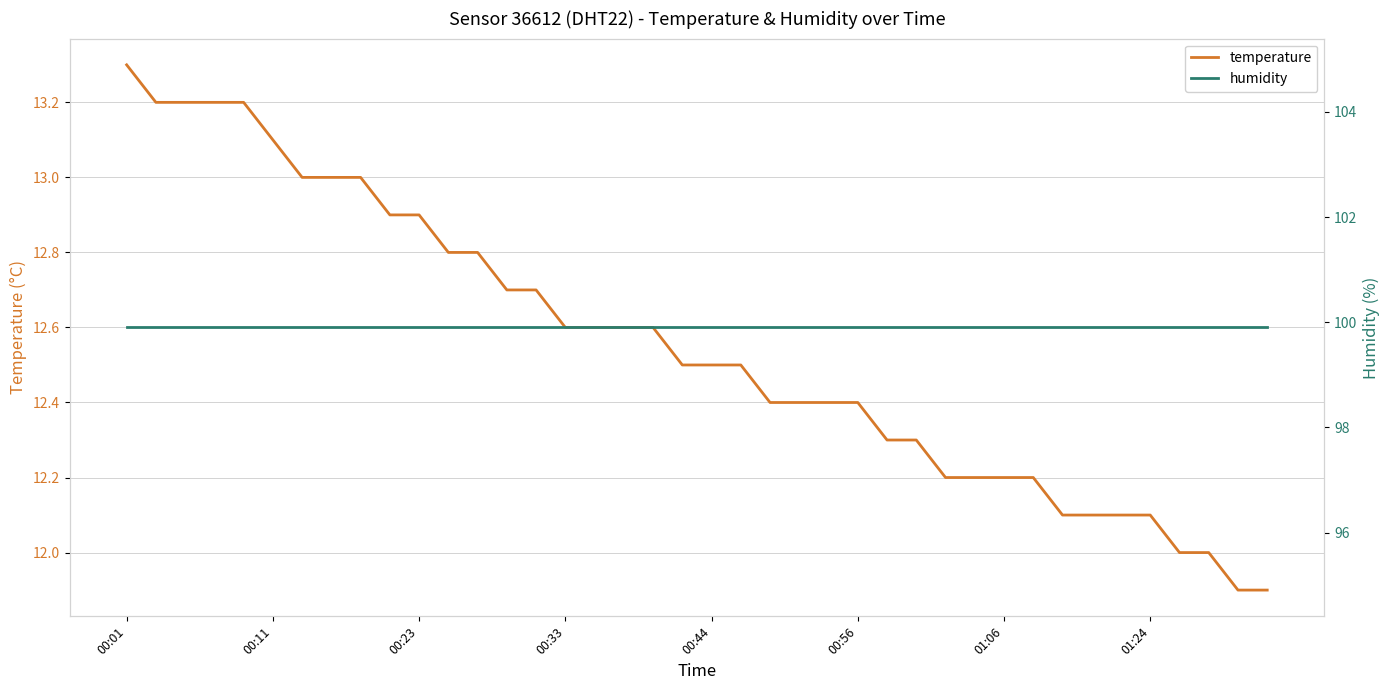

The temperature series shows 12.5 at 00:44. True or false?

True